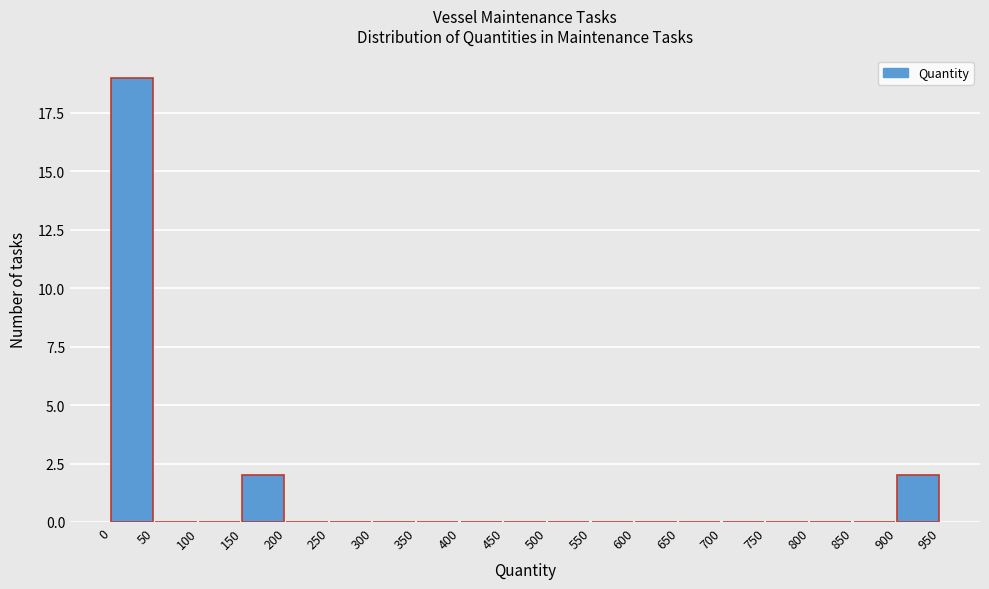

How tall is the bar that spans 0 to 50 on the x-axis? The values are not printed on the chart, so give them approximately, as read against the axis.

19